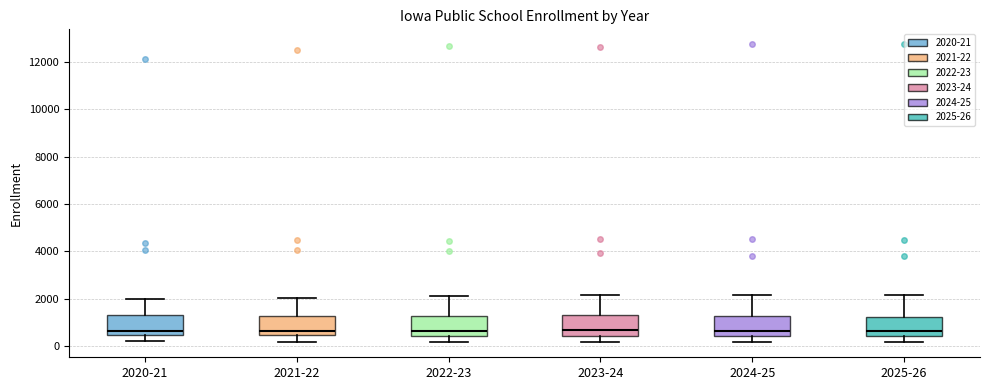

Where does the upper whisker of the box for 2023-24 end on the y-axis? The values are not printed on the chart, so give them approximately, as read against the axis.

2200